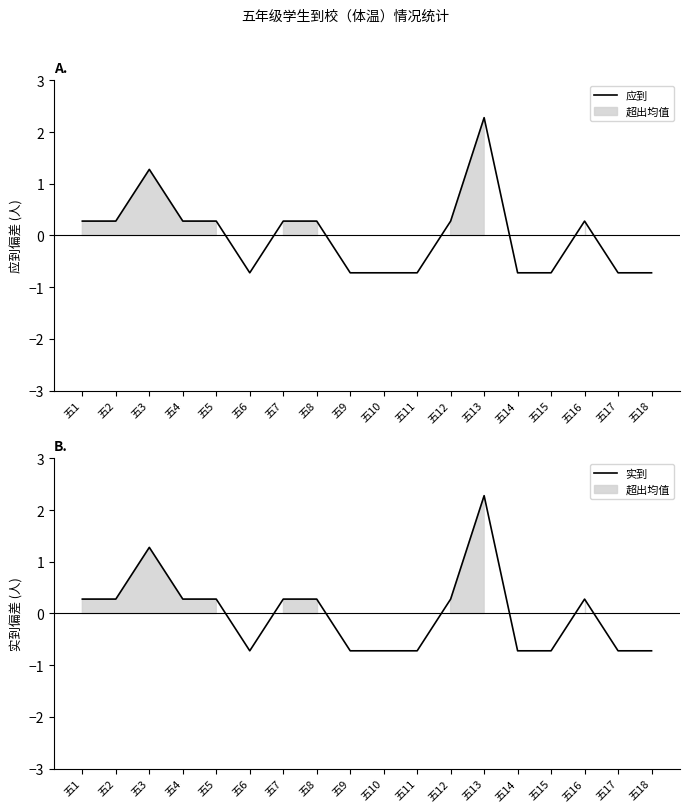

Count the number of data series in this chart.

2